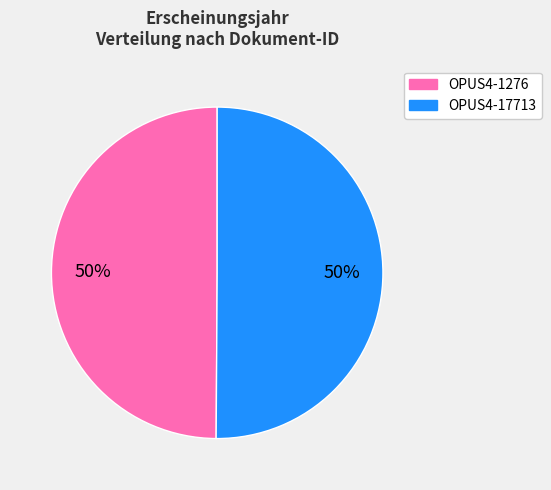

Do OPUS4-17713 and OPUS4-1276 together represent more than half of the pie?

Yes